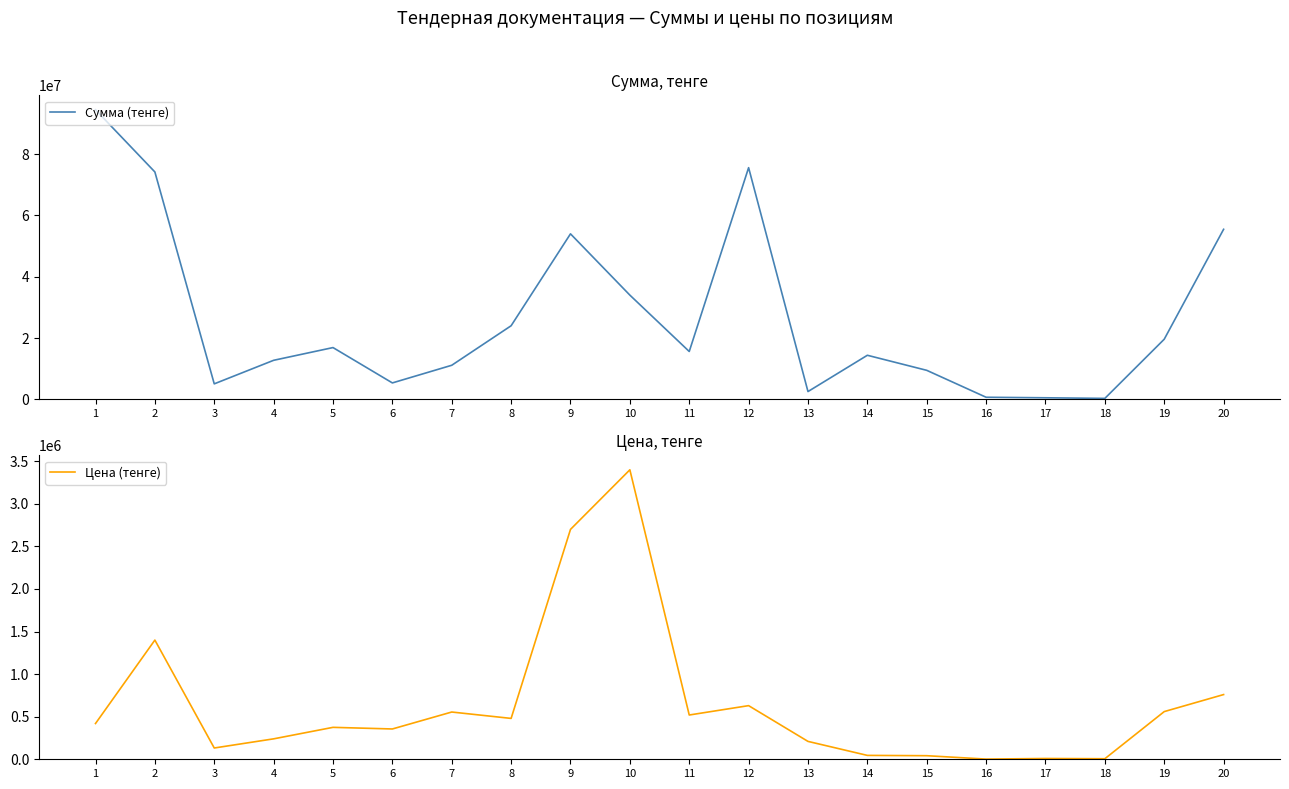

Where is the first local maximum for Сумма (тенге)?

5